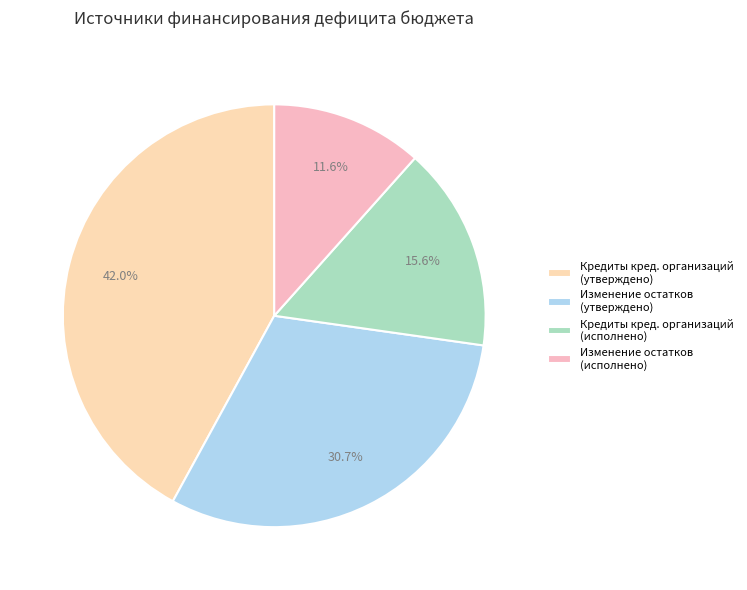

Rank the categories by value from highest to lowest.

Кредиты кред. организаций (утверждено), Изменение остатков (утверждено), Кредиты кред. организаций (исполнено), Изменение остатков (исполнено)